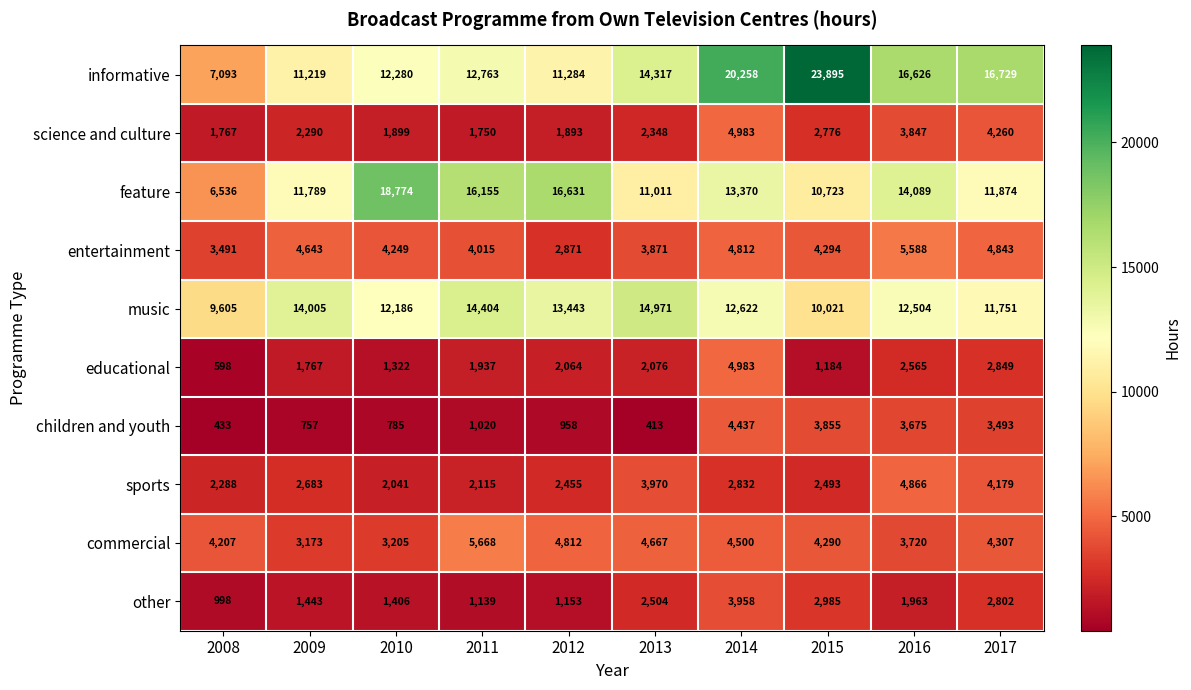

What is the sum of all other values?

20351